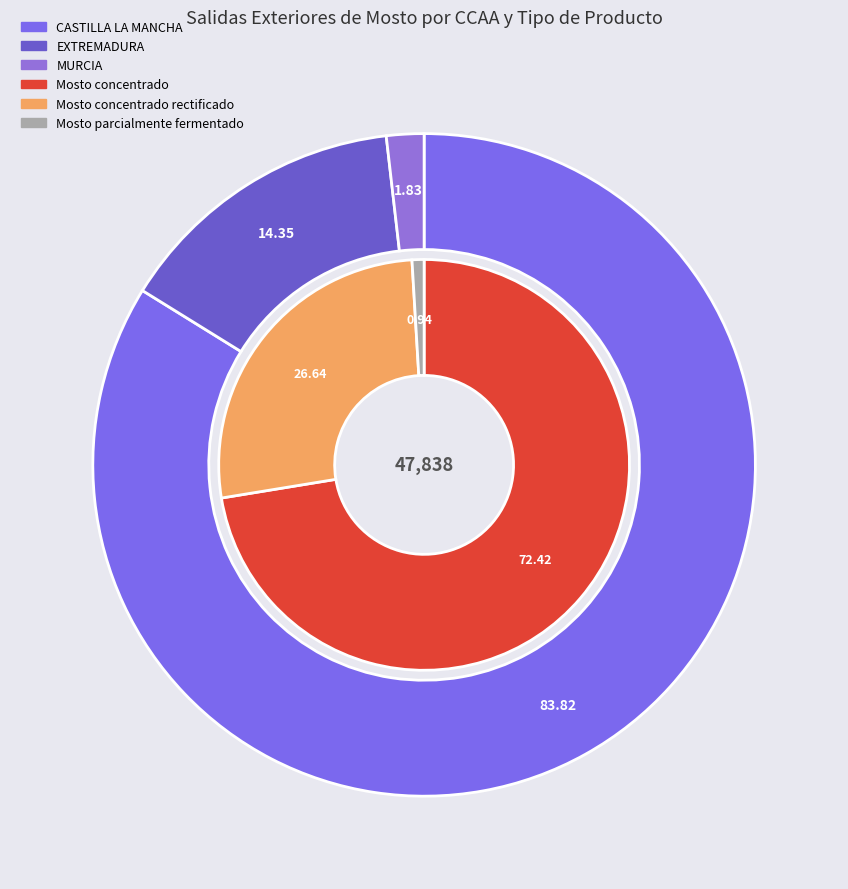

Do 0 and 1 together represent more than half of the pie?

Yes